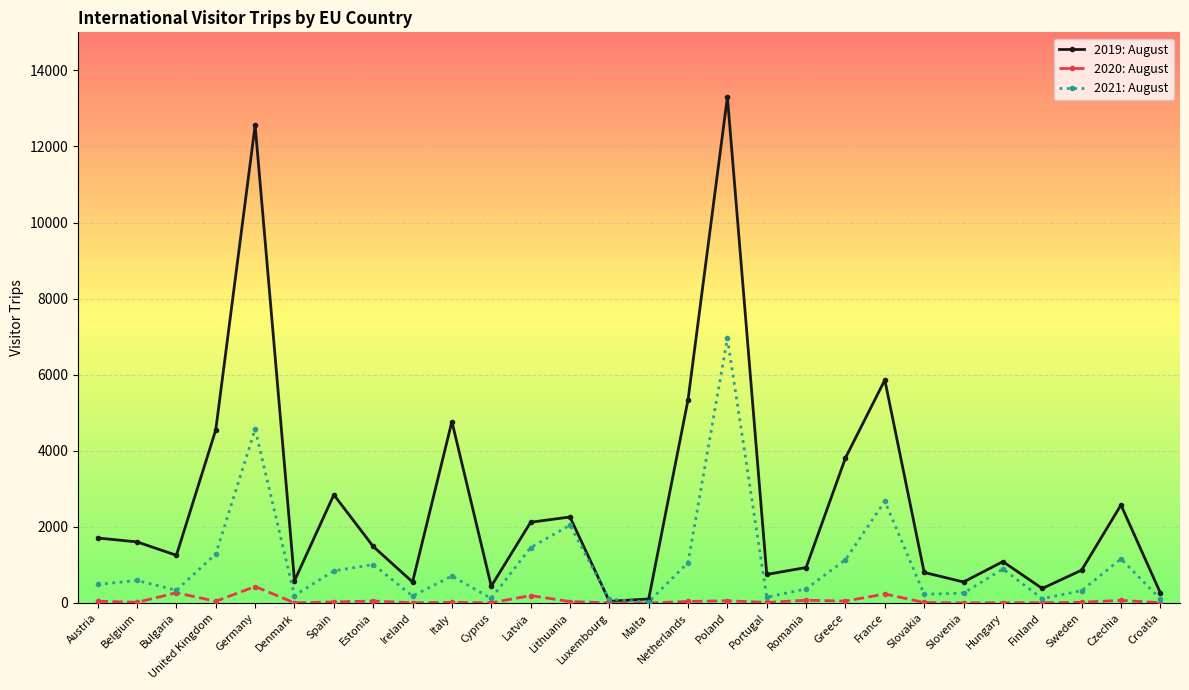

At which category does the chart reach its peak across all series?

Poland